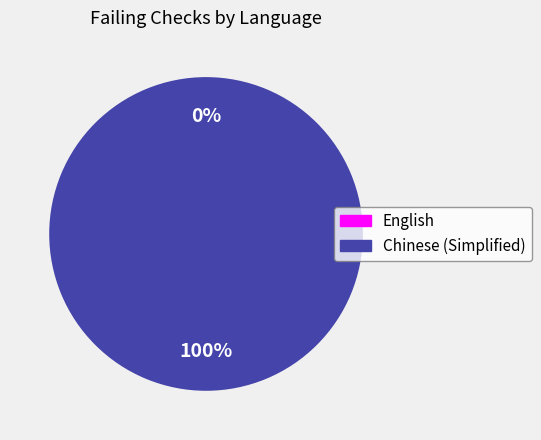

Is Chinese (Simplified) the majority of the pie?

Yes